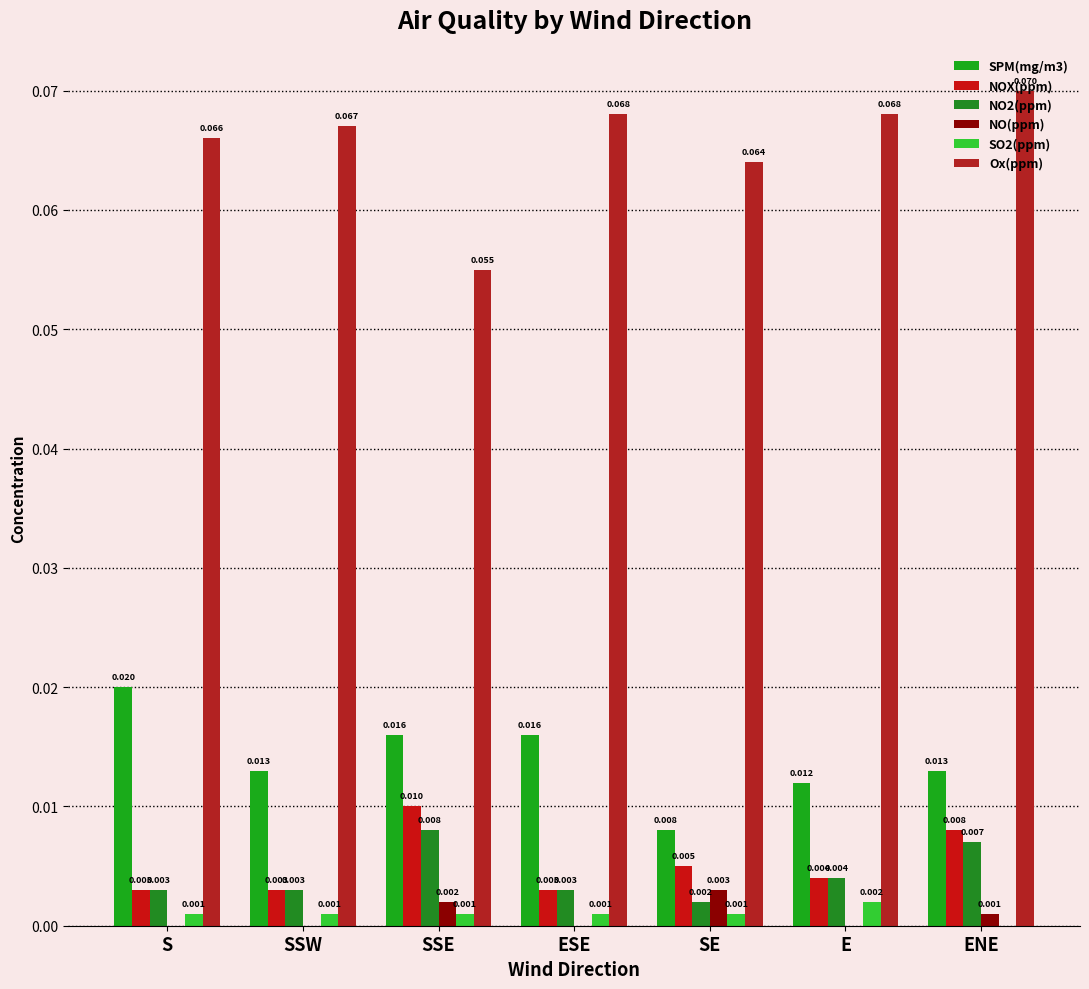

How many data points in SO2(ppm) are above 0?

6